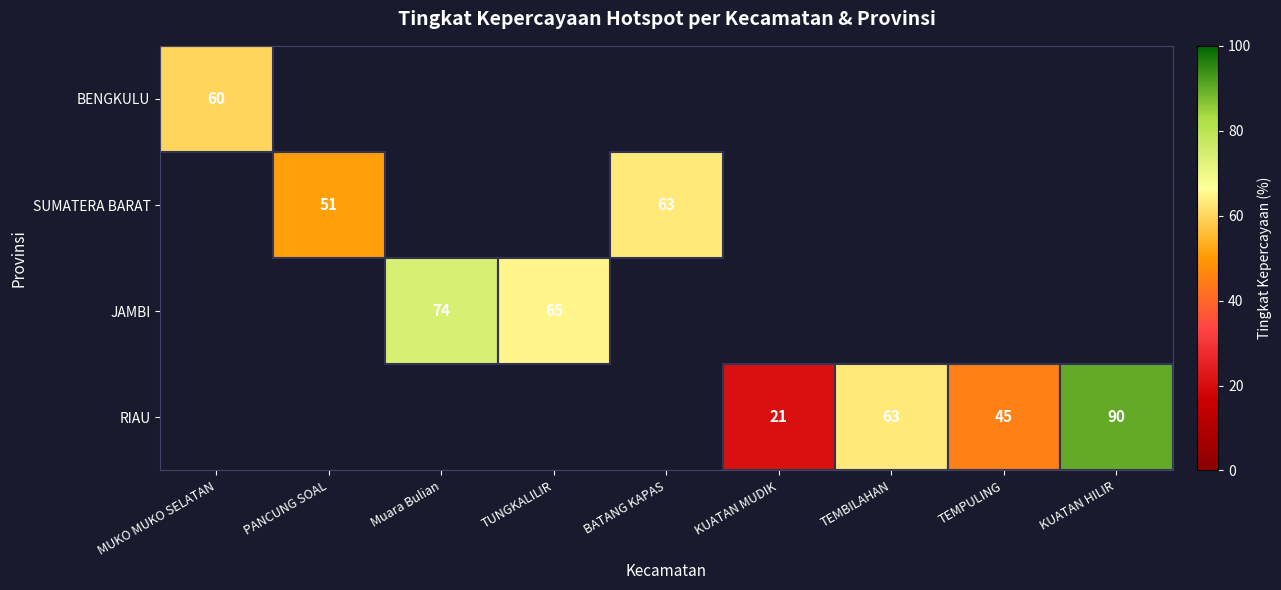

List the labels in order of BENGKULU value, smallest first.

MUKO MUKO SELATAN, PANCUNG SOAL, Muara Bulian, TUNGKALILIR, BATANG KAPAS, KUATAN MUDIK, TEMBILAHAN, TEMPULING, KUATAN HILIR